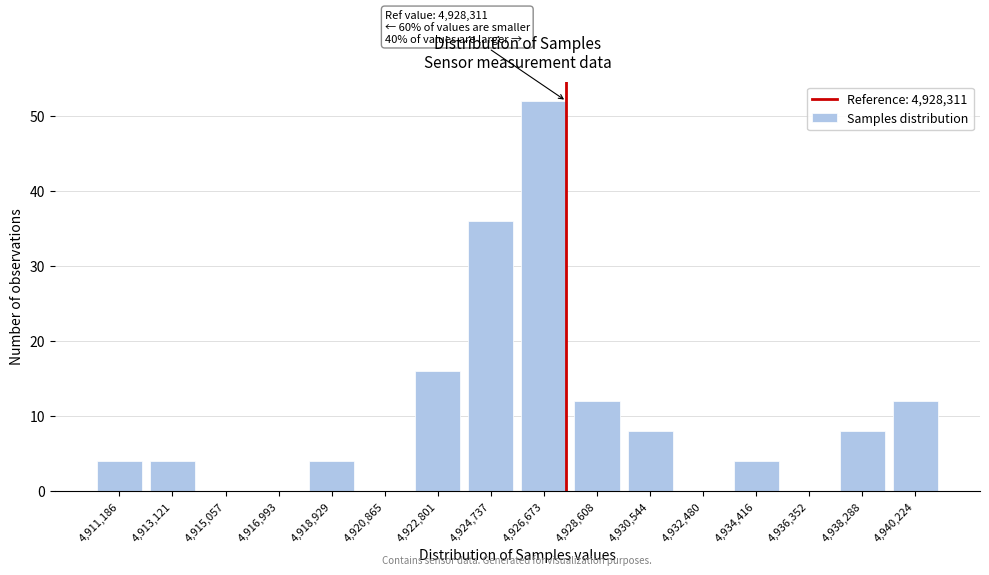

Reading right to left, what are all the values shown in this chart?

4,940,224=12	4,938,288=8	4,936,352=0	4,934,416=4	4,932,480=0	4,930,544=8	4,928,608=12	4,926,673=52	4,924,737=36	4,922,801=16	4,920,865=0	4,918,929=4	4,916,993=0	4,915,057=0	4,913,121=4	4,911,186=4